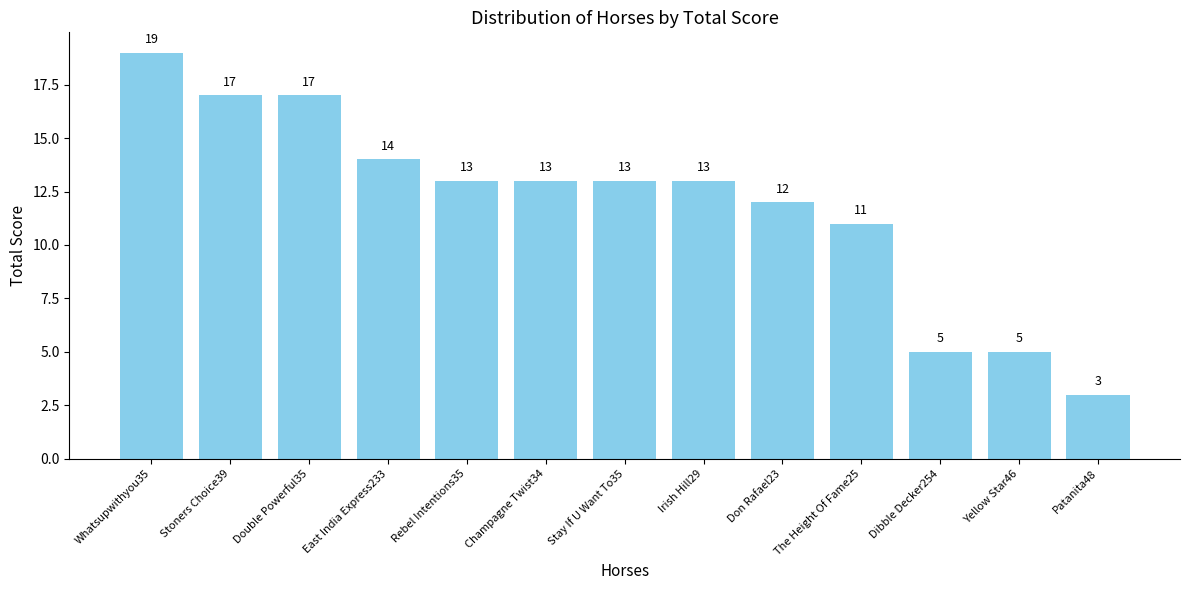

Reading left to right, extract all data points from this chart.

Whatsupwithyou35=19	Stoners Choice39=17	Double Powerful35=17	East India Express233=14	Rebel Intentions35=13	Champagne Twist34=13	Stay If U Want To35=13	Irish Hill29=13	Don Rafael23=12	The Height Of Fame25=11	Dibble Decker254=5	Yellow Star46=5	Patanita48=3